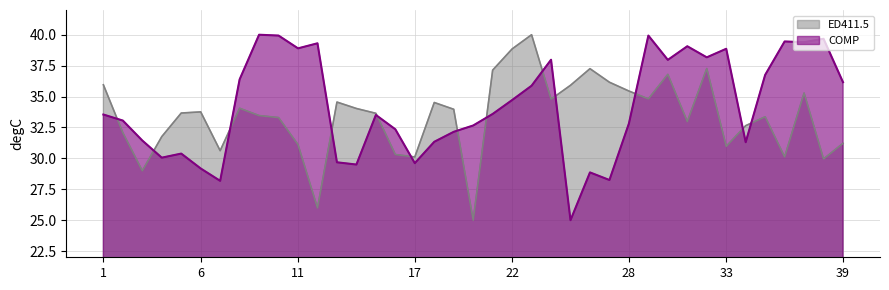

Rank the series at 1341719595 from lowest to highest value.

COMP, ED411.5